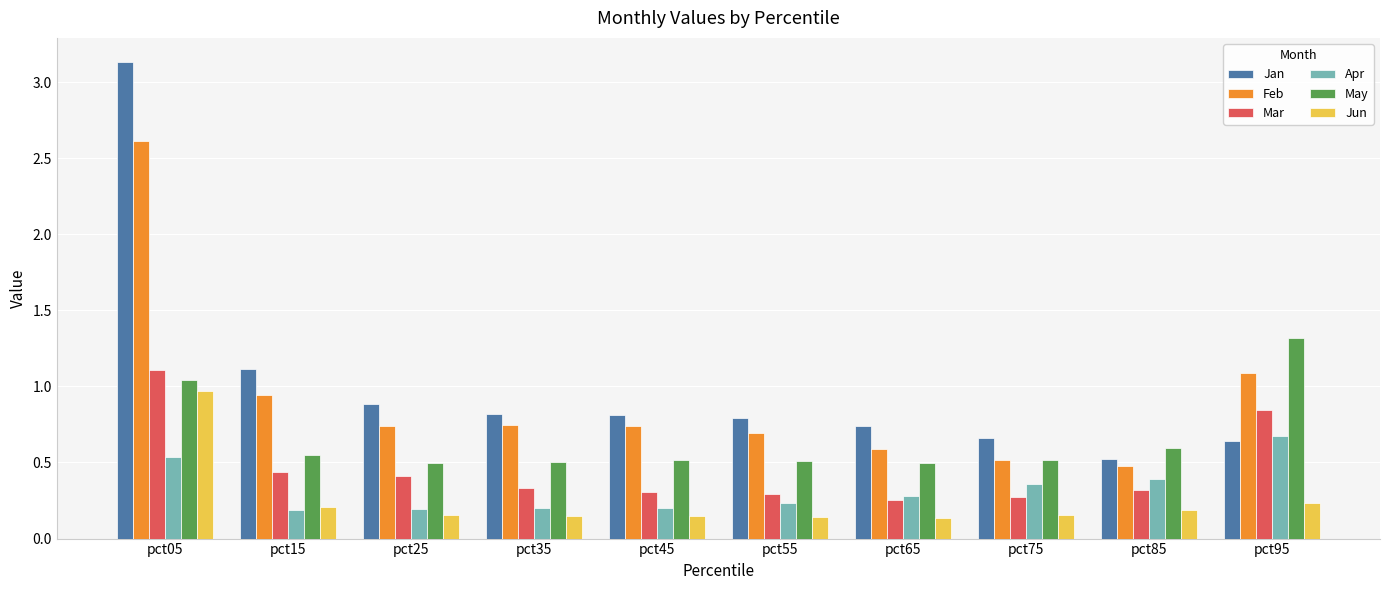

How many data points does each series have?

10